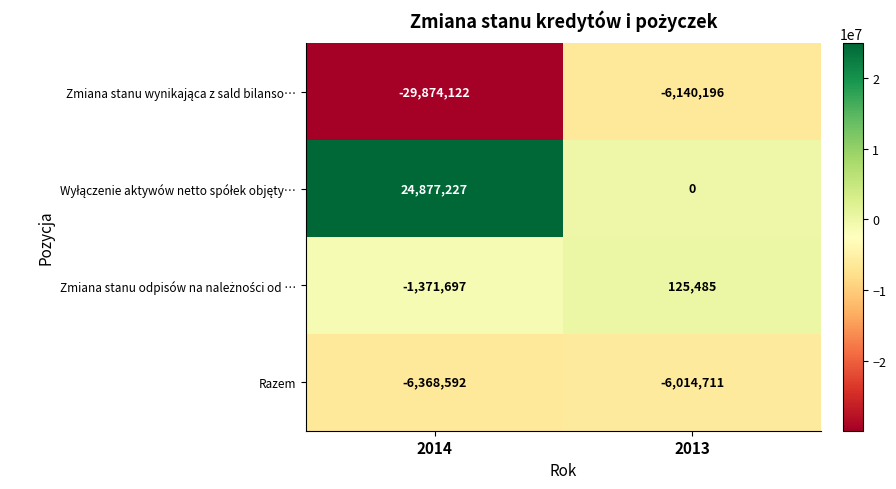

What is the minimum value shown in the chart?

-29874122